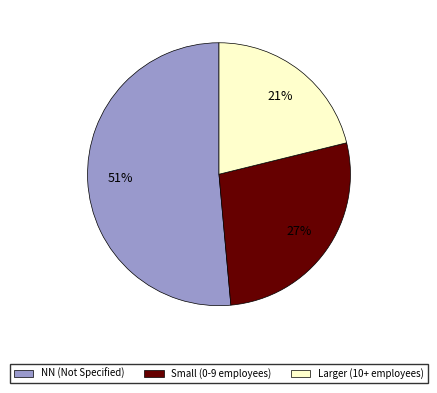

Is there a majority slice in this chart?

Yes